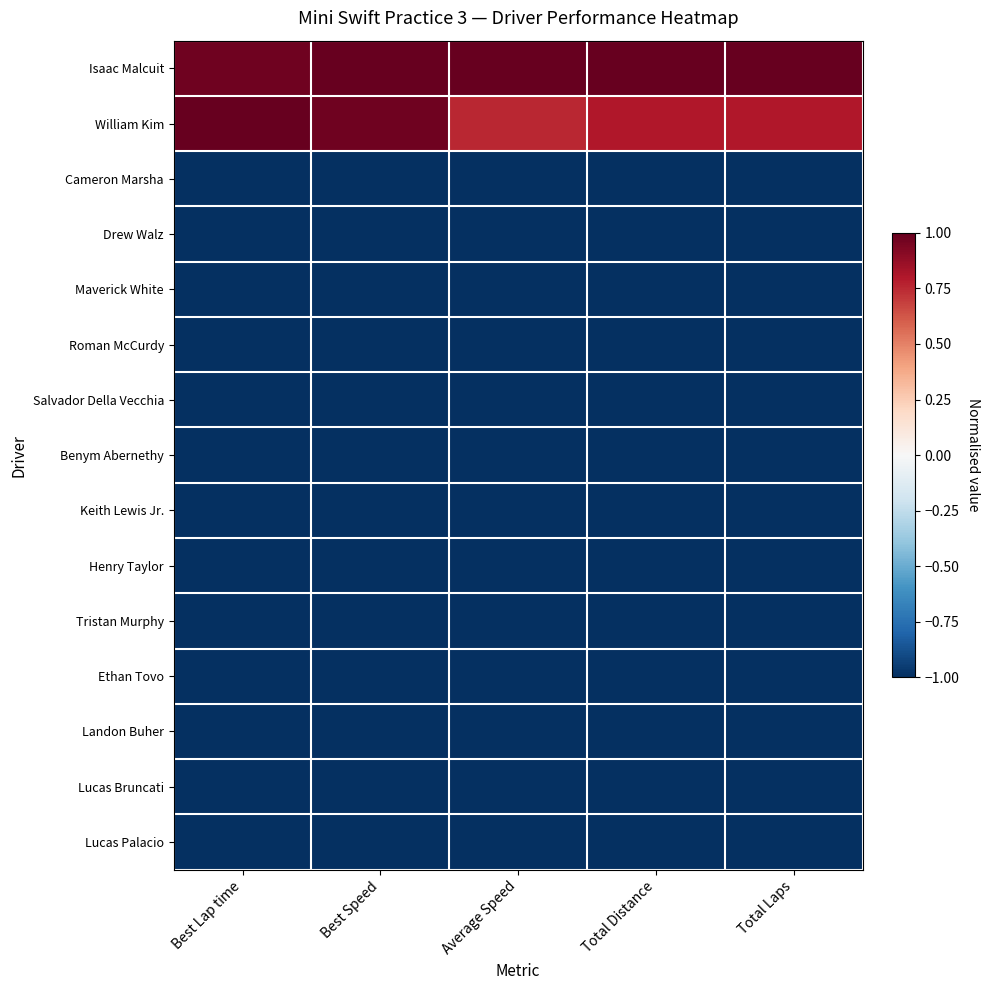

Between Best Speed and Total Distance, which is larger?

Best Speed